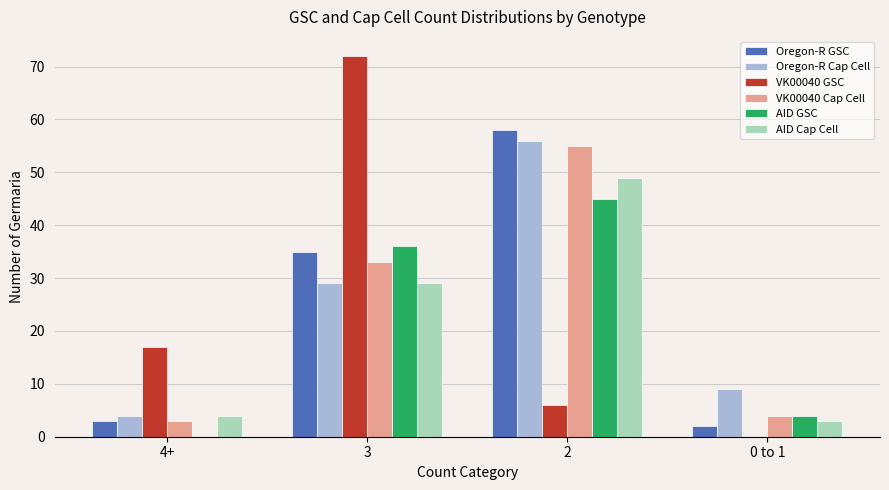

Which series has the largest range (max minus min)?

VK00040 GSC